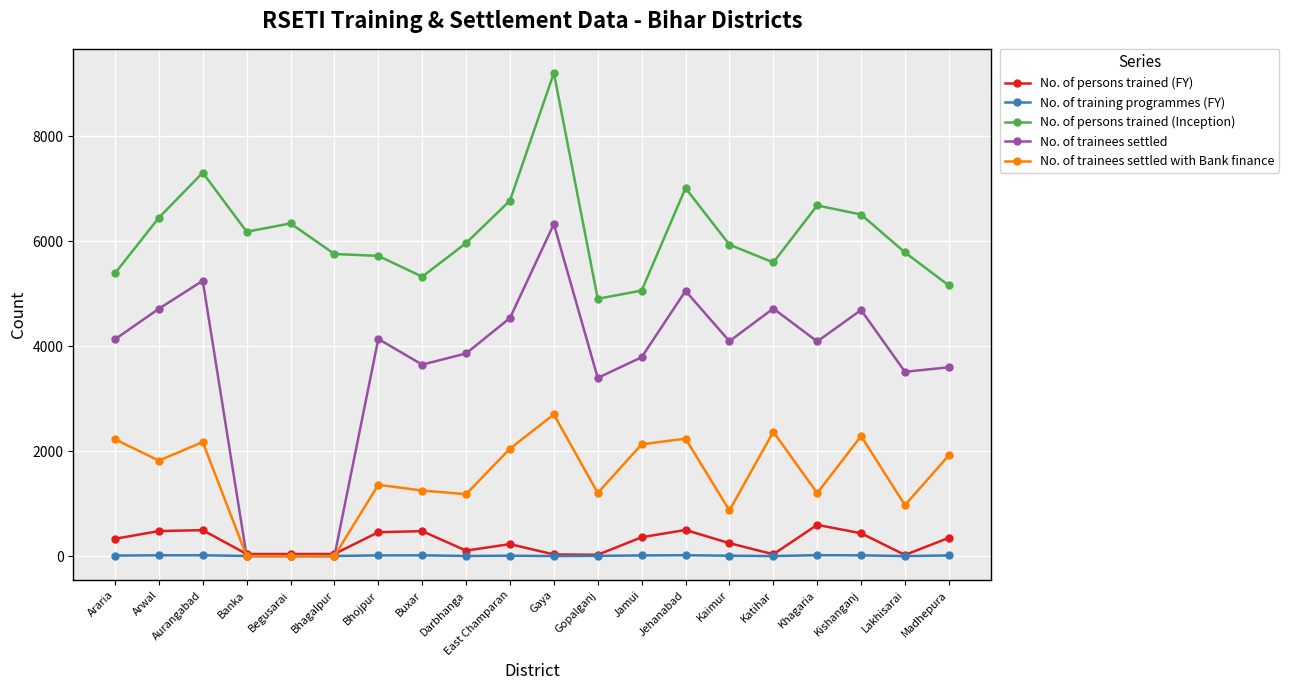

What are all the series names shown in the legend?

No. of persons trained (FY), No. of training programmes (FY), No. of persons trained (Inception), No. of trainees settled, No. of trainees settled with Bank finance